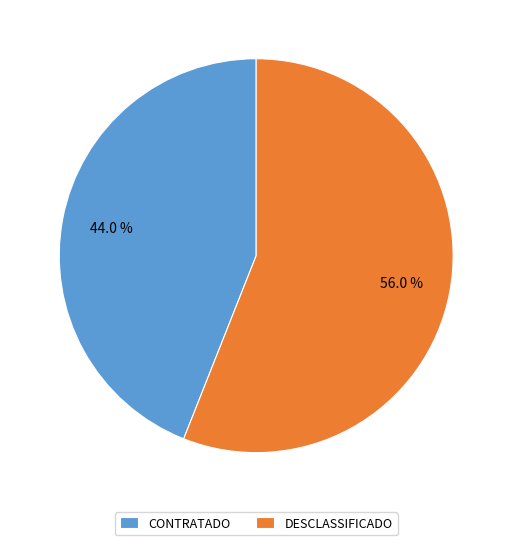

Count the number of slices in the pie.

2